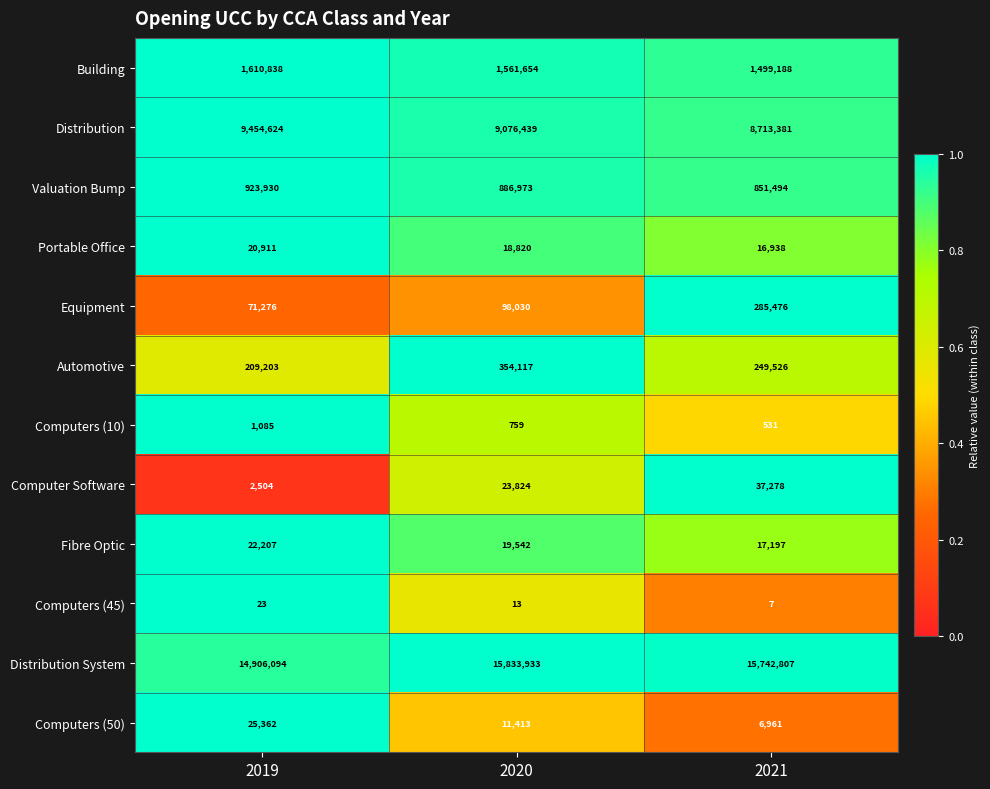

Count the number of data series in this chart.

12